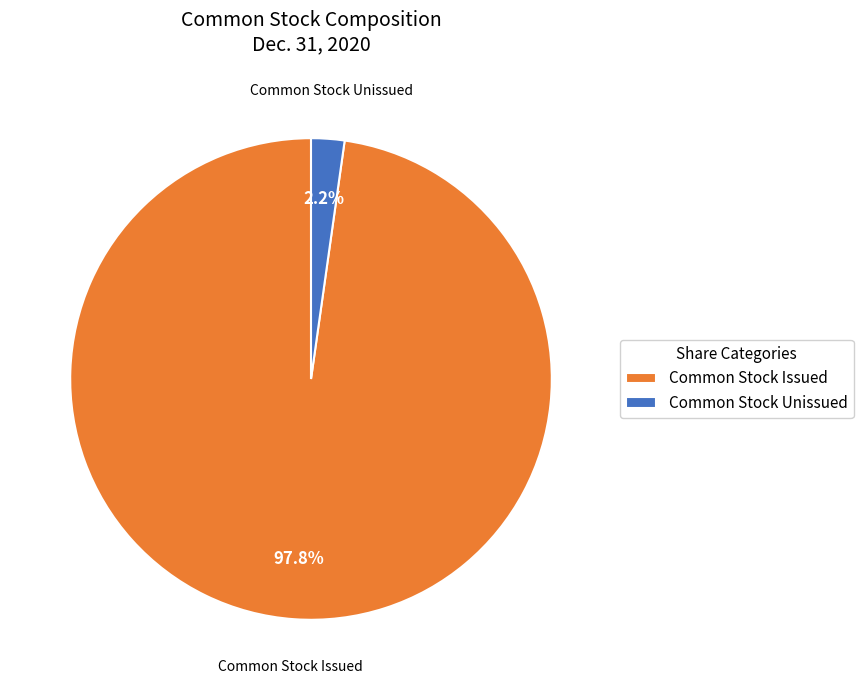

Which slice is the smallest?

Common Stock Unissued